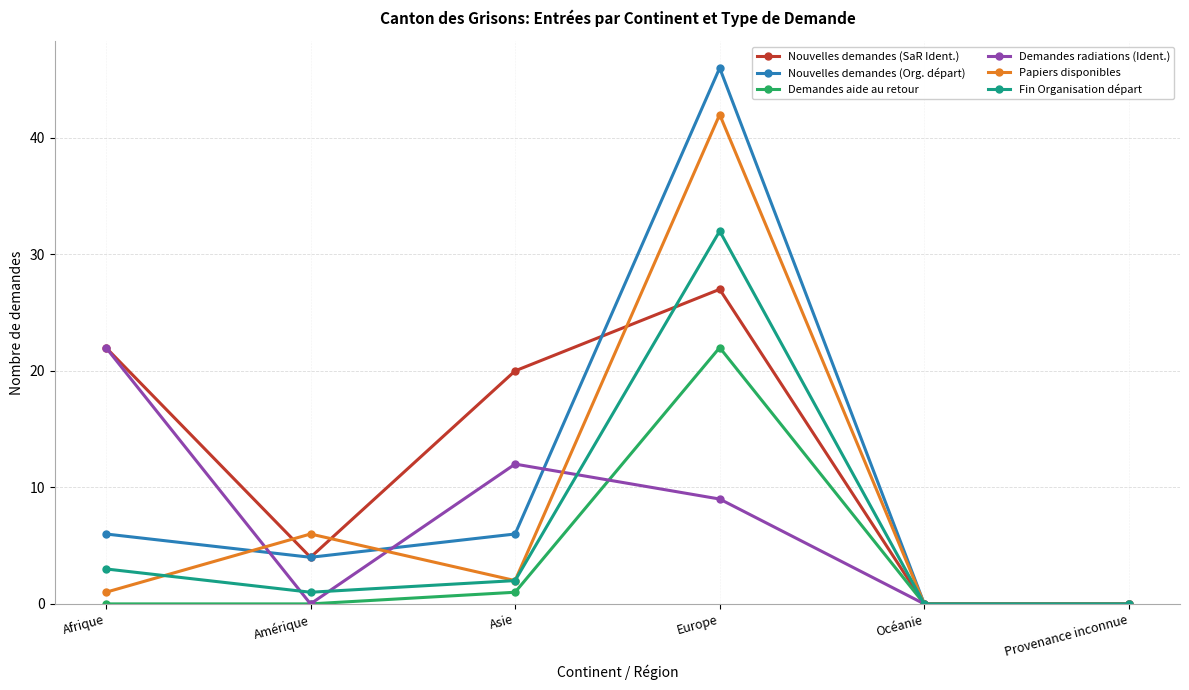

Which series changed the most between Europe and Océanie?

Nouvelles demandes (Org. départ)